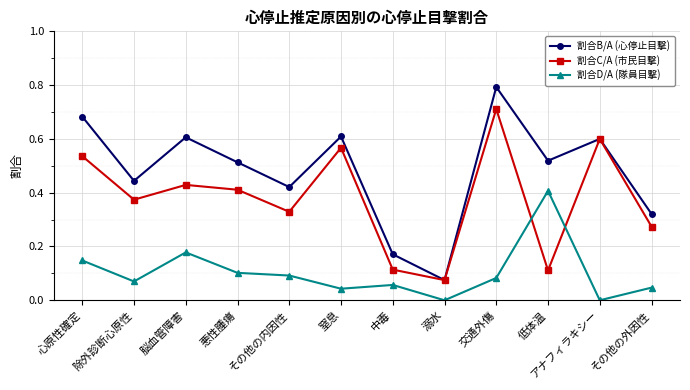

List the series in order of their overall mean, highest first.

割合B/A (心停止目撃), 割合C/A (市民目撃), 割合D/A (隊員目撃)